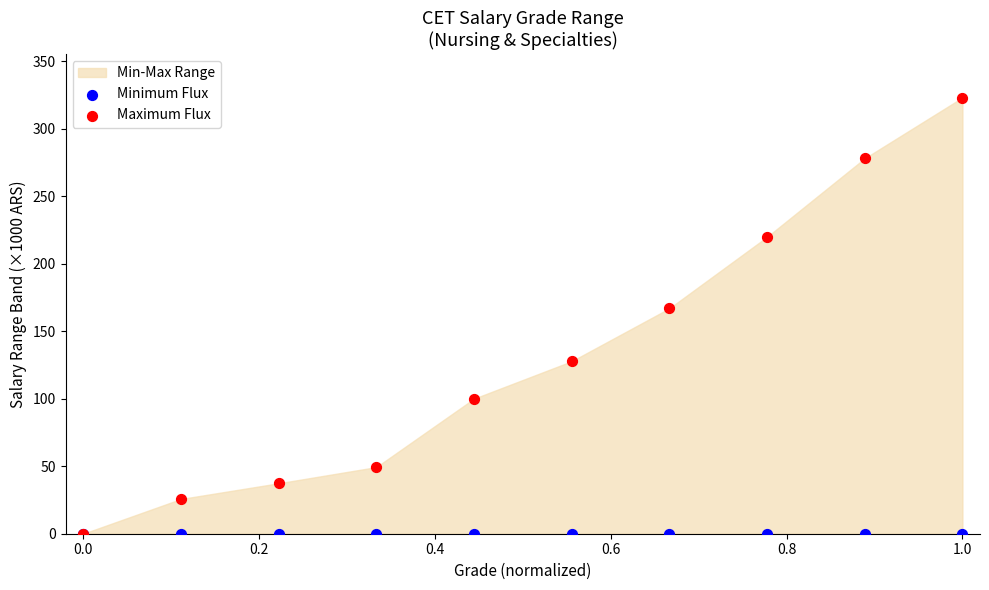

Which series contains the highest Y value?

Maximum Flux